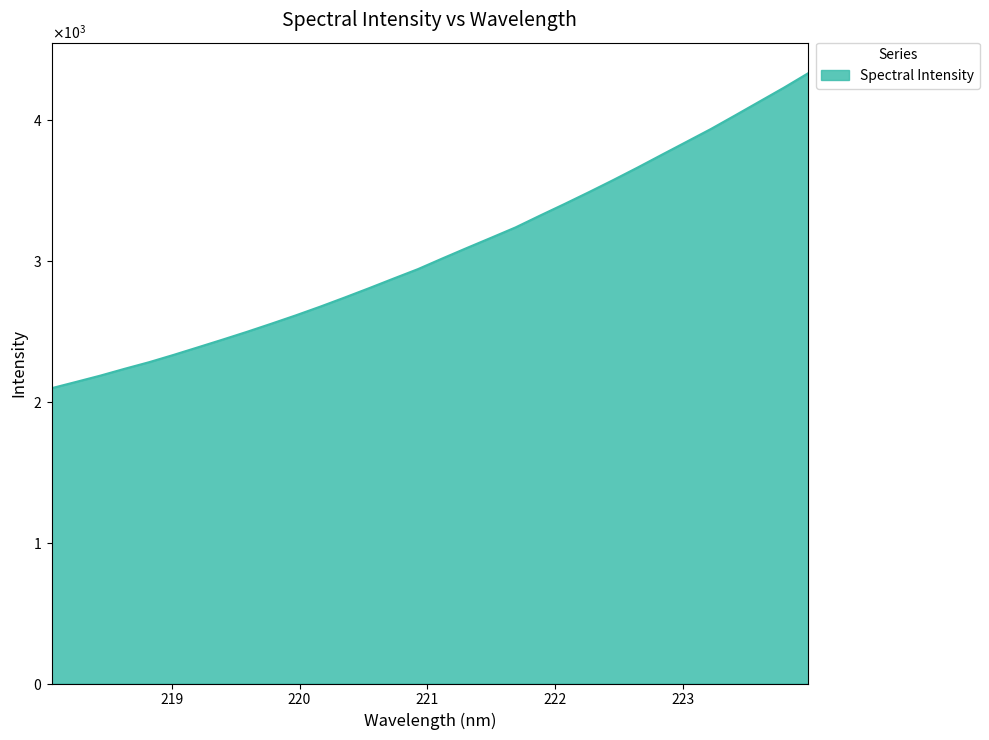

Reading right to left, transcribe all the data shown in this chart.

223.9802=4331.4	223.7895=4228.4	223.5987=4130.1	223.408=4031.8	223.2172=3934.7	223.0264=3843.7	222.8355=3753.0	222.6447=3661.5	222.4538=3572.8	222.263=3486.6	222.0721=3402.6	221.8812=3320.6	221.6902=3236.9	221.4993=3163.4	221.3083=3090.6	221.1174=3016.5	220.9264=2940.8	220.7354=2873.7	220.5444=2805.7	220.3533=2739.3	220.1623=2674.7	219.9712=2612.8	219.7801=2553.6	219.589=2495.9	219.3979=2440.5	219.2067=2386.3	219.0156=2332.4	218.8244=2280.7	218.6332=2233.9	218.442=2185.1	218.2508=2140.1	218.0596=2095.7